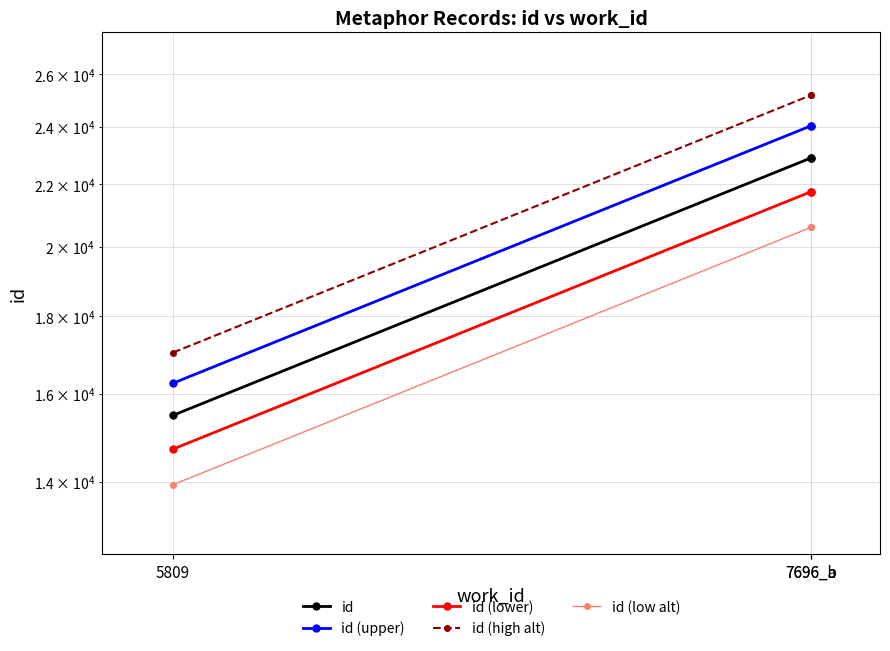

How many series are shown in this chart?

5